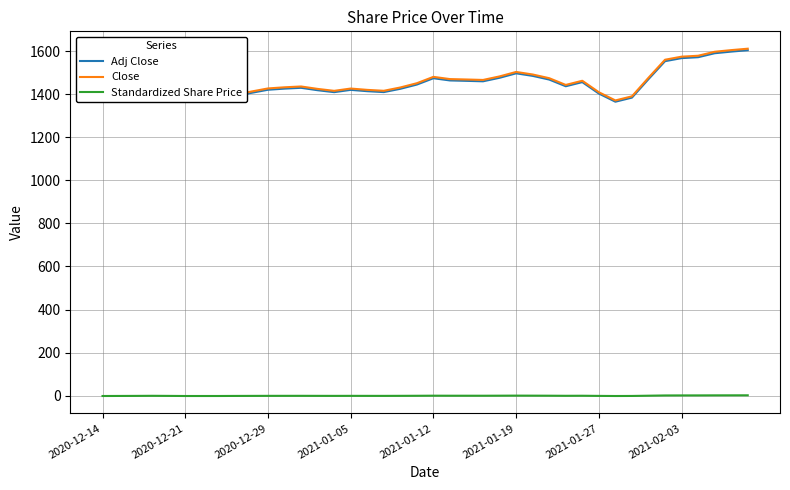

True or false: Close and Standardized Share Price intersect in this chart.

False